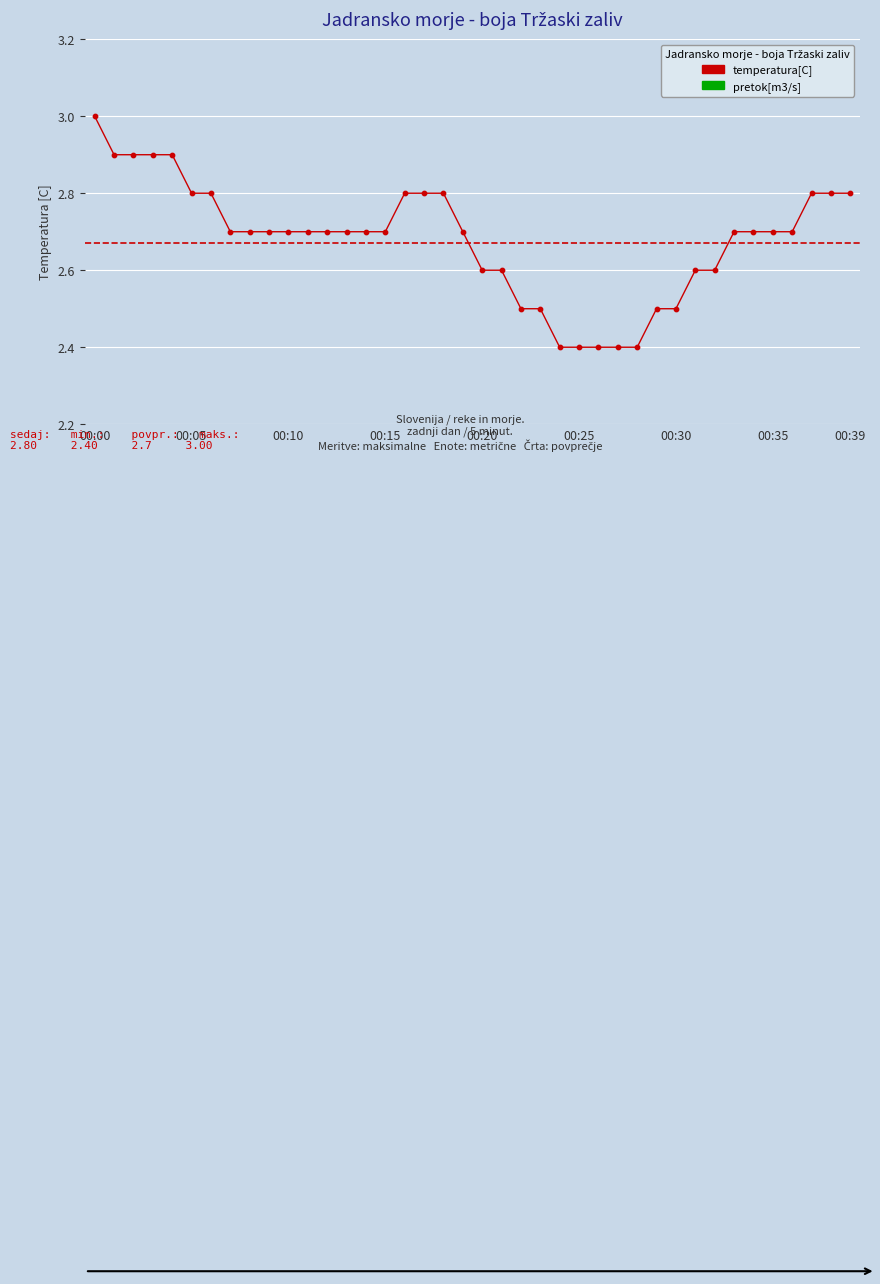

Which has a higher value, 2 or 8?

2